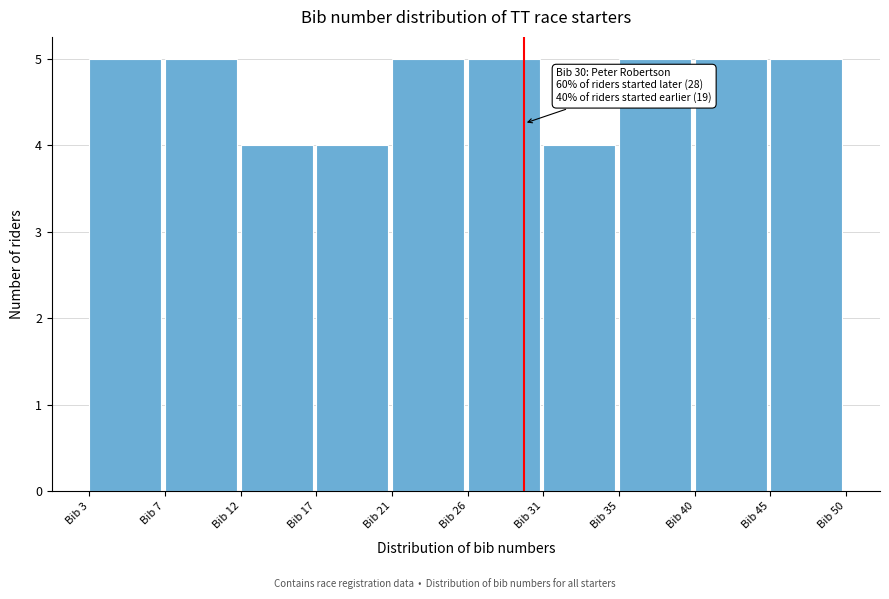

Reading right to left, extract all data points from this chart.

5	5	5	4	5	5	4	4	5	5